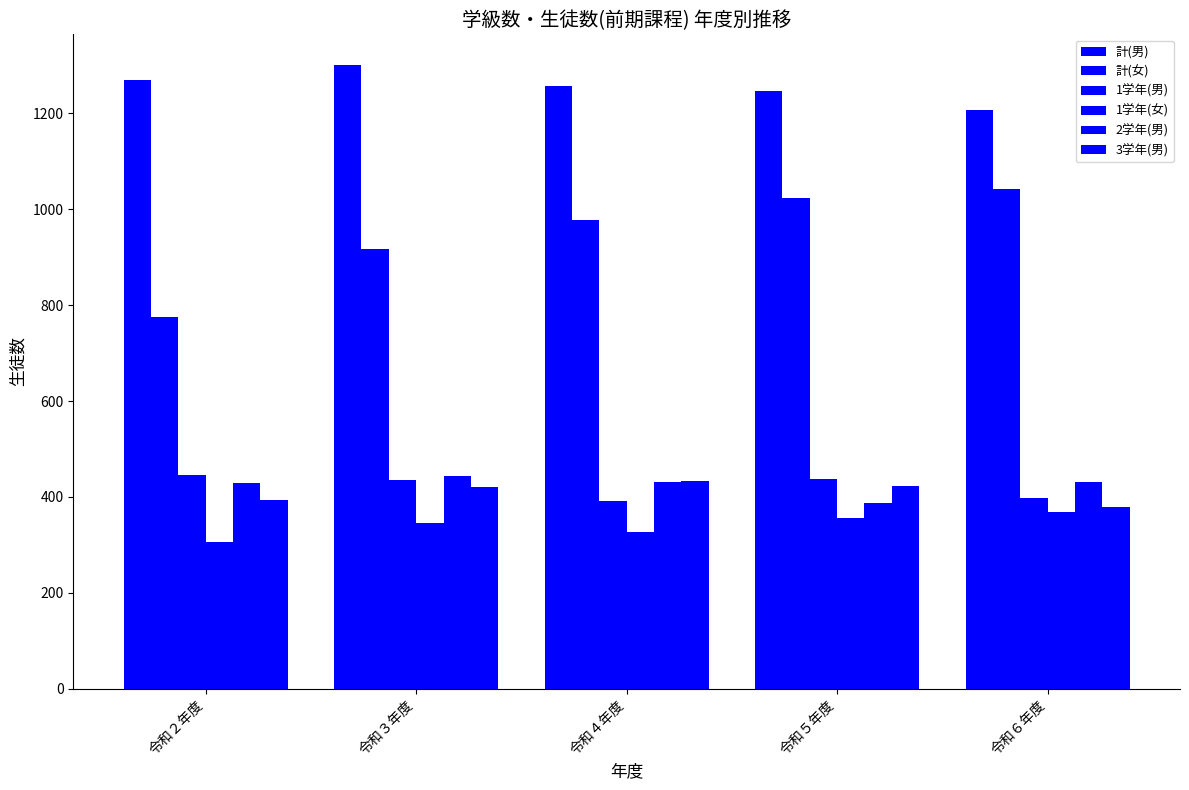

How many 1学年(女) values are between 328 and 357?

3